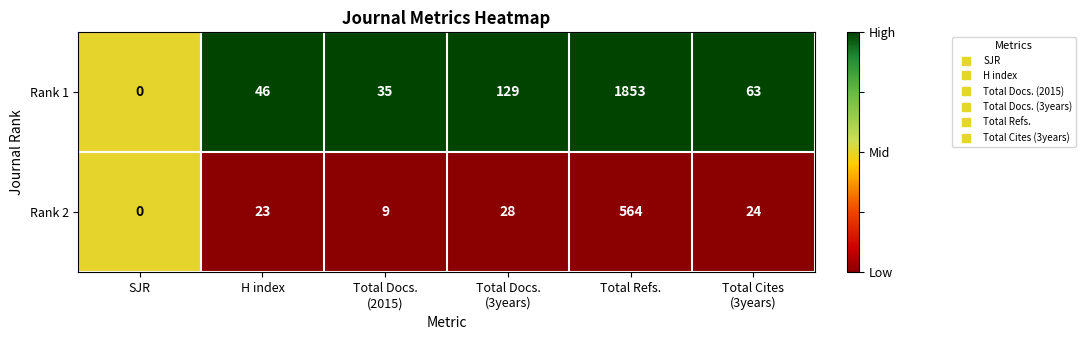

True or false: Rank 1 has a value of 1853 at Total Refs..

True